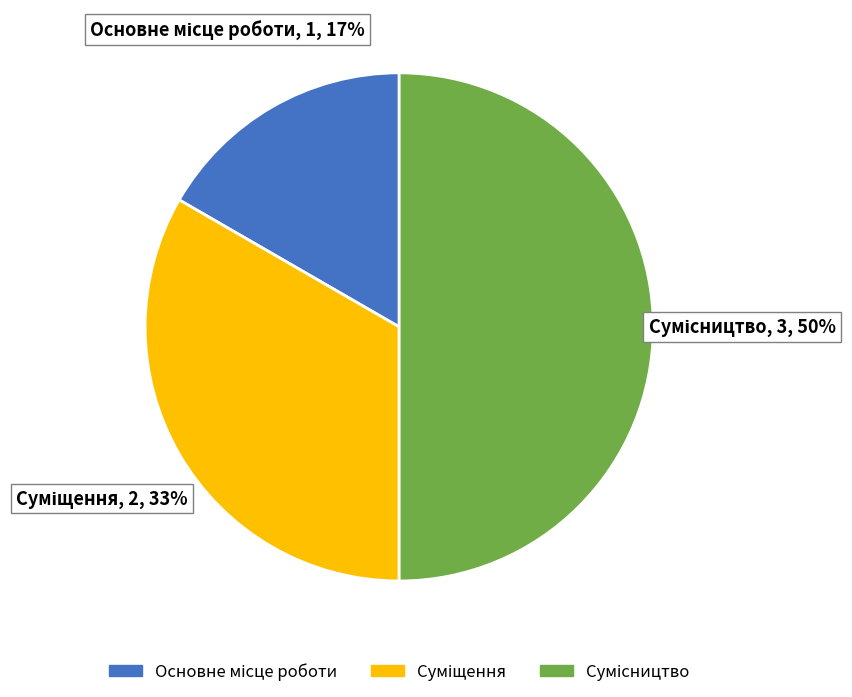

To the nearest percent, what is the difference between the largest and smallest slice percentages?

33%